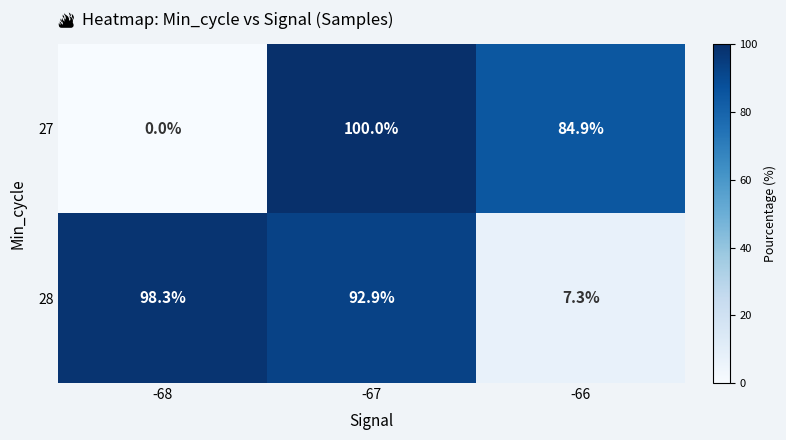

Where does the 28 series first go above 92?

-68